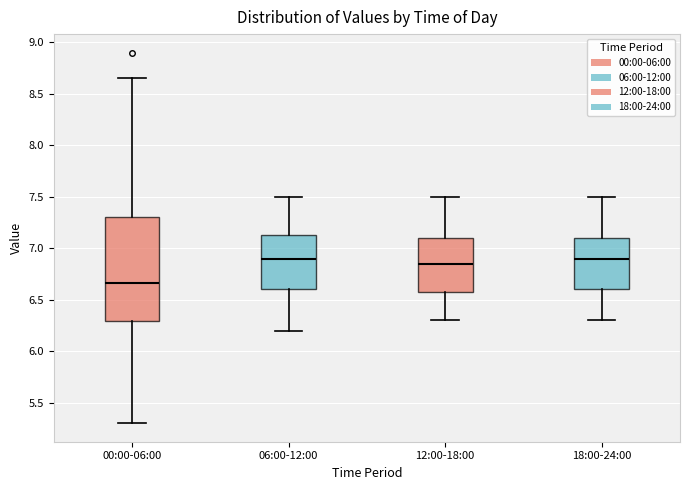

Where does the lower whisker of the box for 12:00-18:00 end on the y-axis? The values are not printed on the chart, so give them approximately, as read against the axis.

6.30